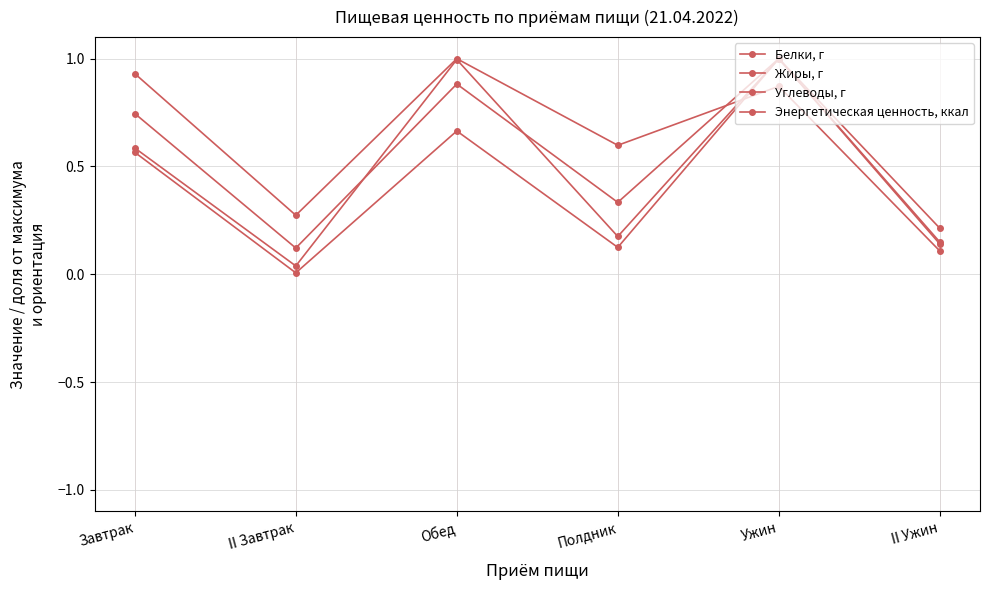

At which label does Белки, г reach its minimum?

II Завтрак